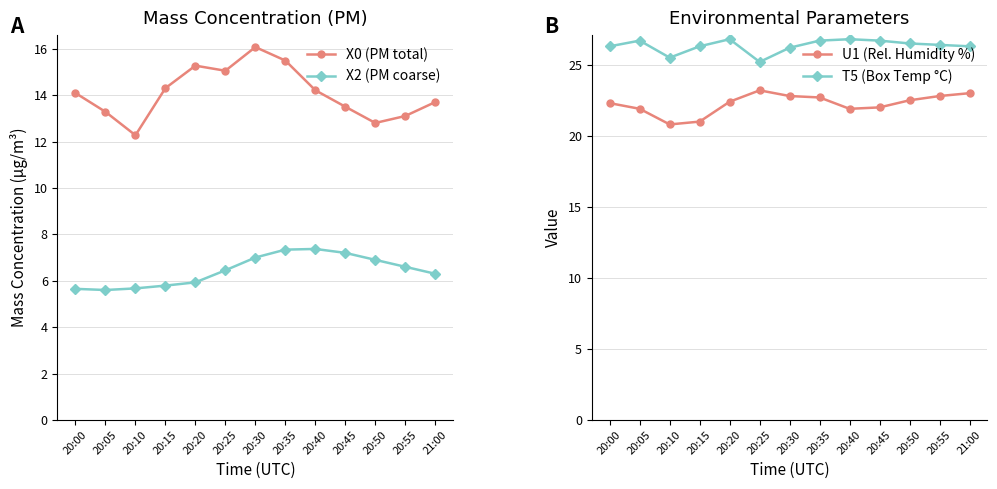

True or false: U1 (Rel. Humidity %) has more than 1 points higher than both neighbors.

False